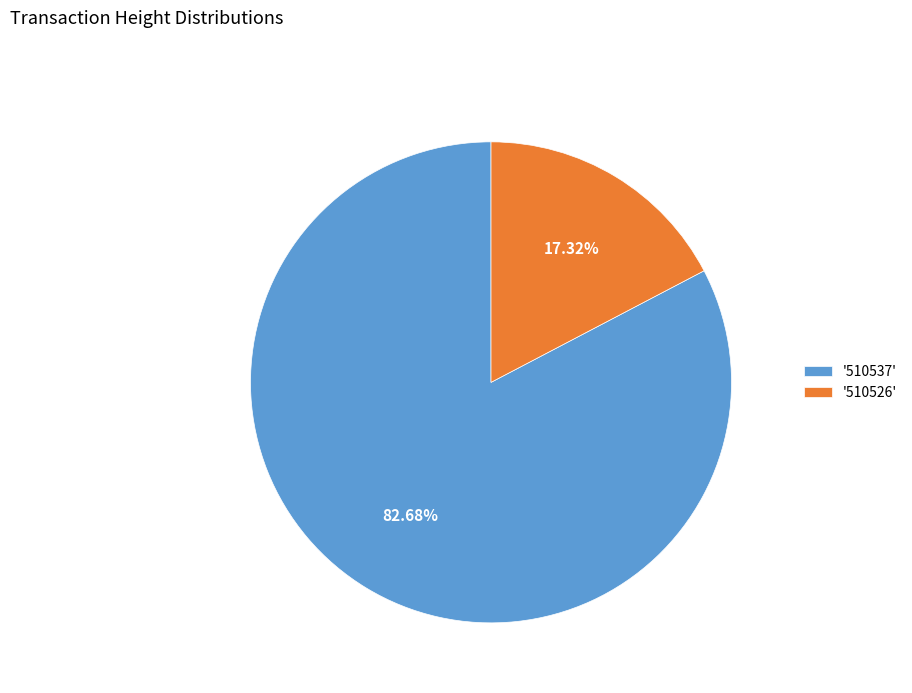

How many segments does this pie chart have?

2